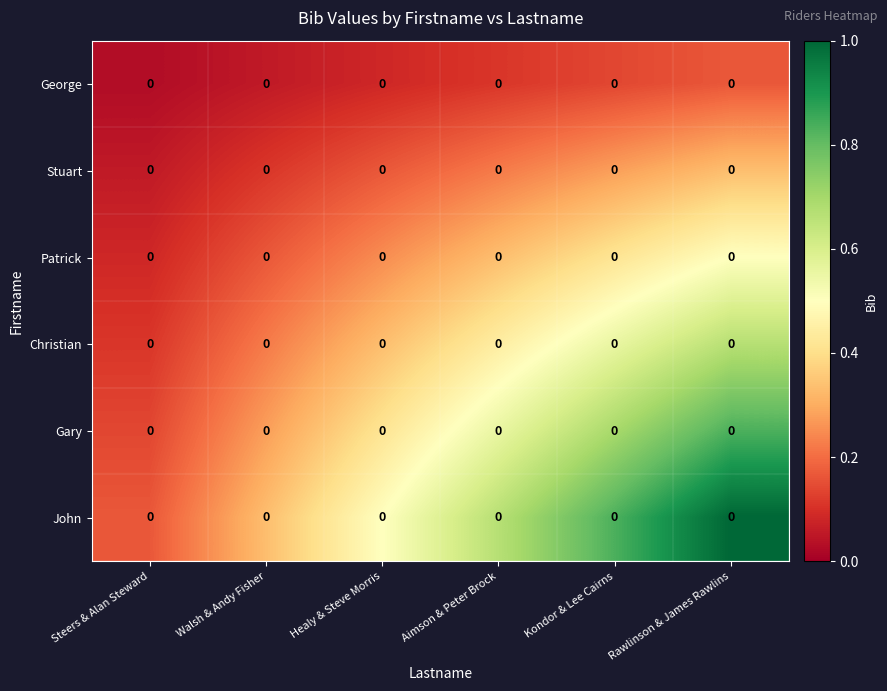

What is the greatest value displayed?

1.0